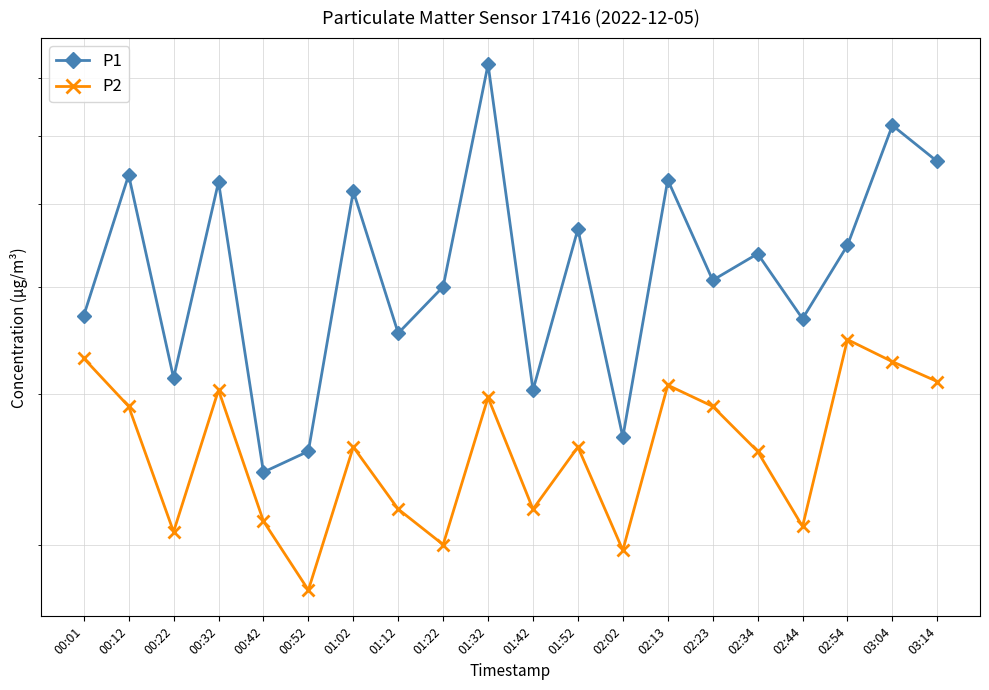

What position from the left is 02:44?

17